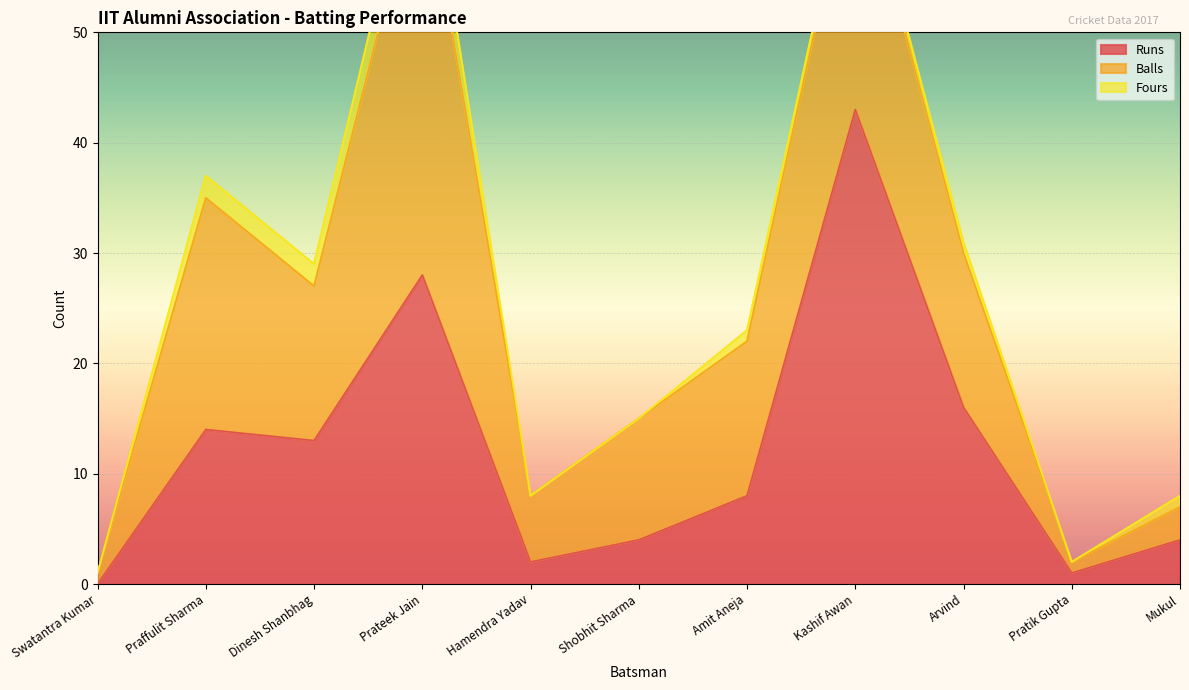

What is the greatest value displayed?

43